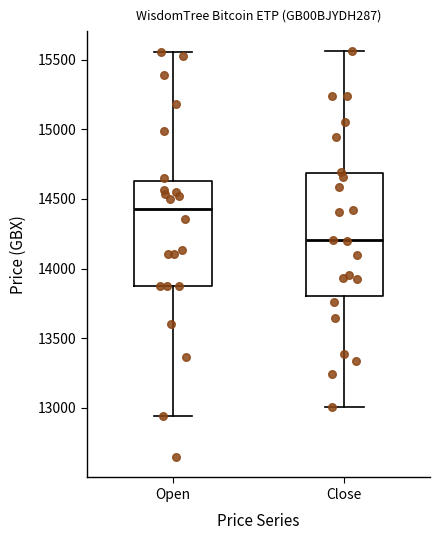

Which box is the tallest, from its lower edge to its upper edge?

Close